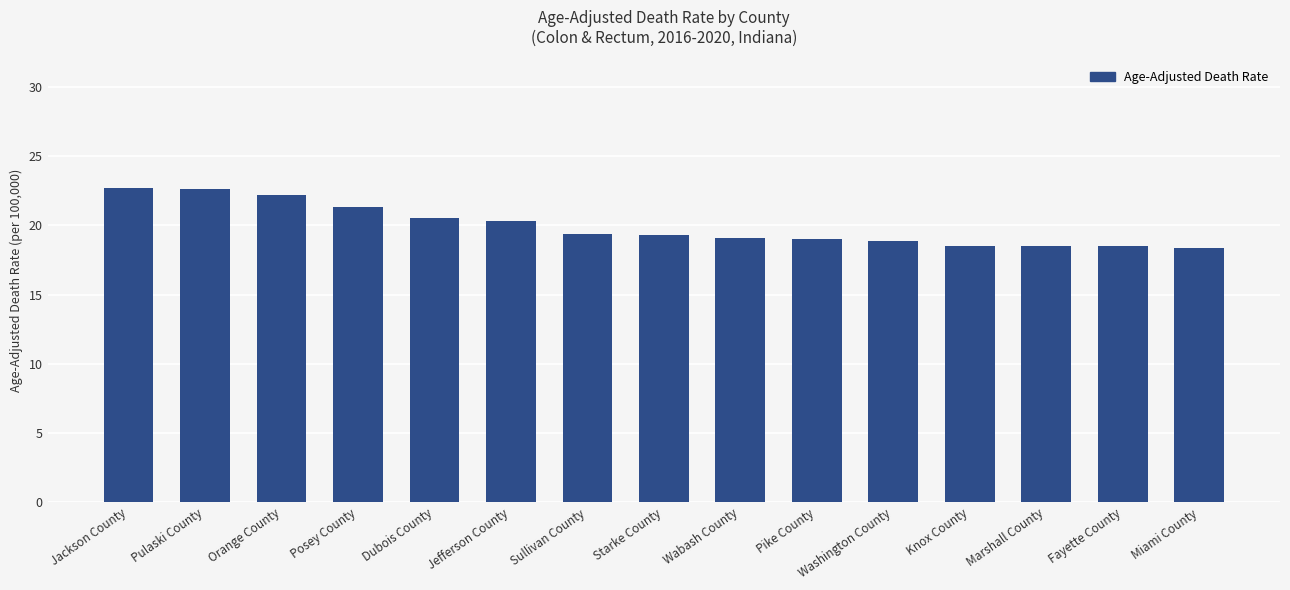

What is the approximate value at Jackson County?

22.7